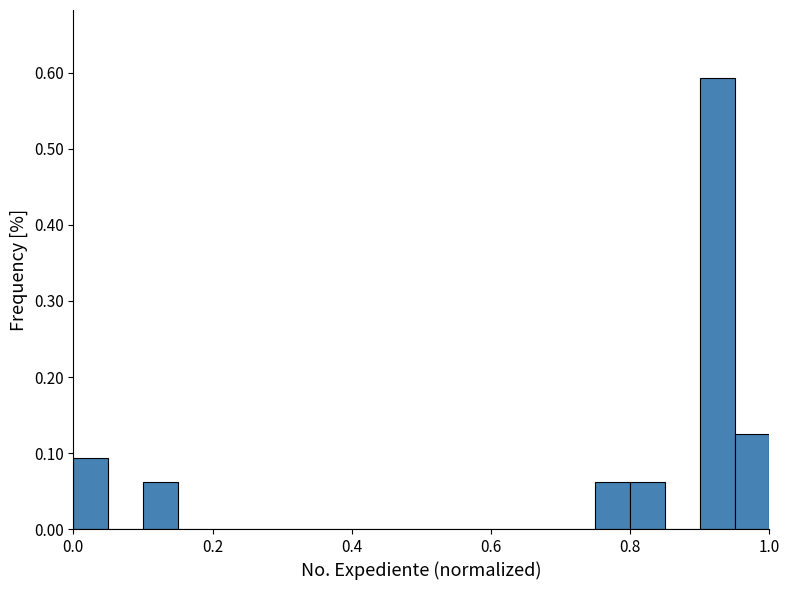

Read against the x-axis, roughly where is the centre of the tallest bar?

0.92